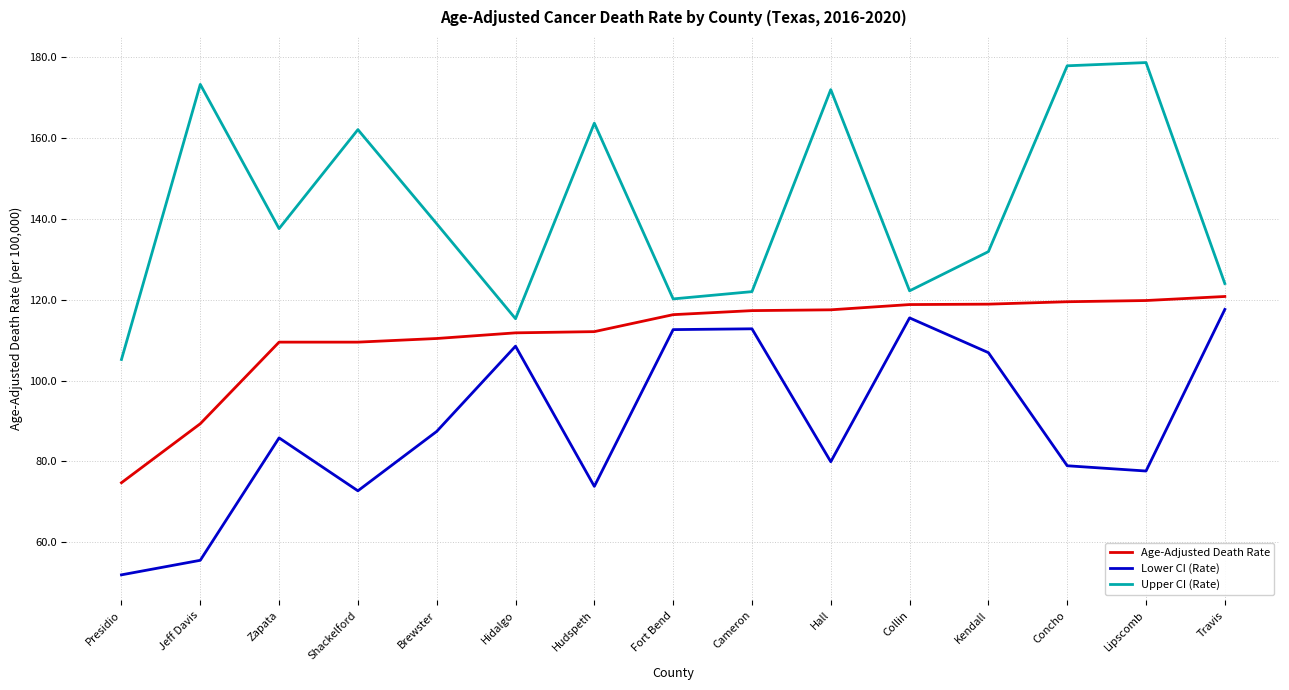

At Shackelford, list the series in order from smallest to largest.

Lower CI (Rate), Age-Adjusted Death Rate, Upper CI (Rate)